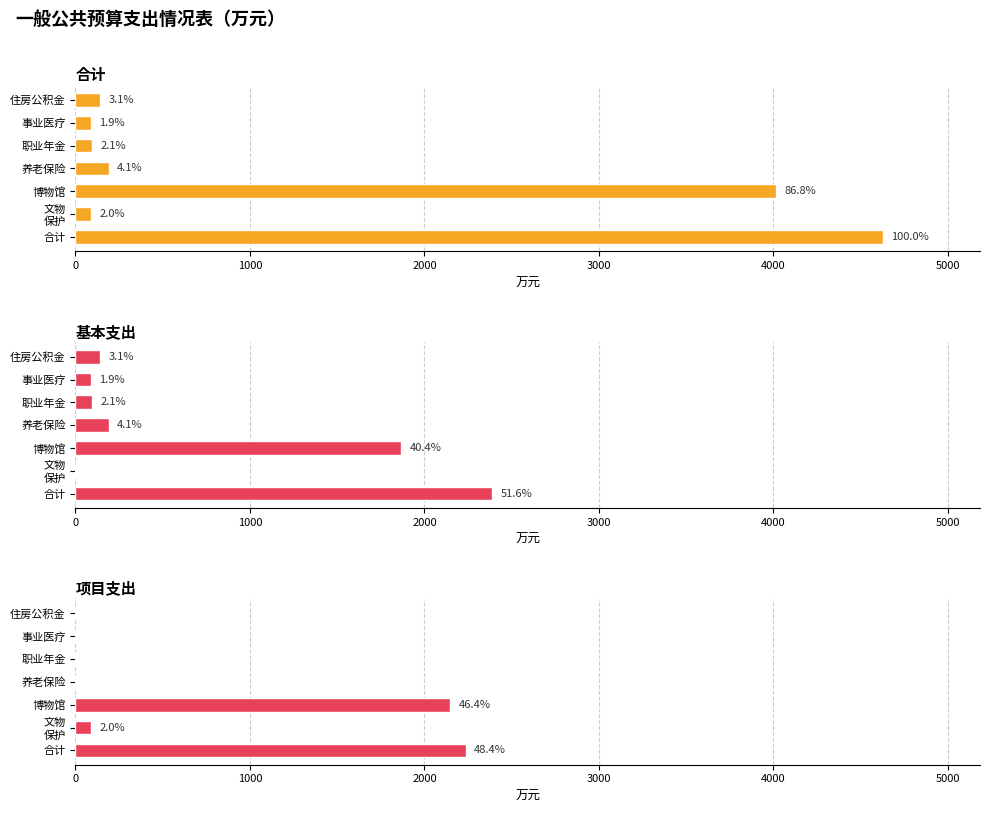

Which series has the largest total across all categories?

合计